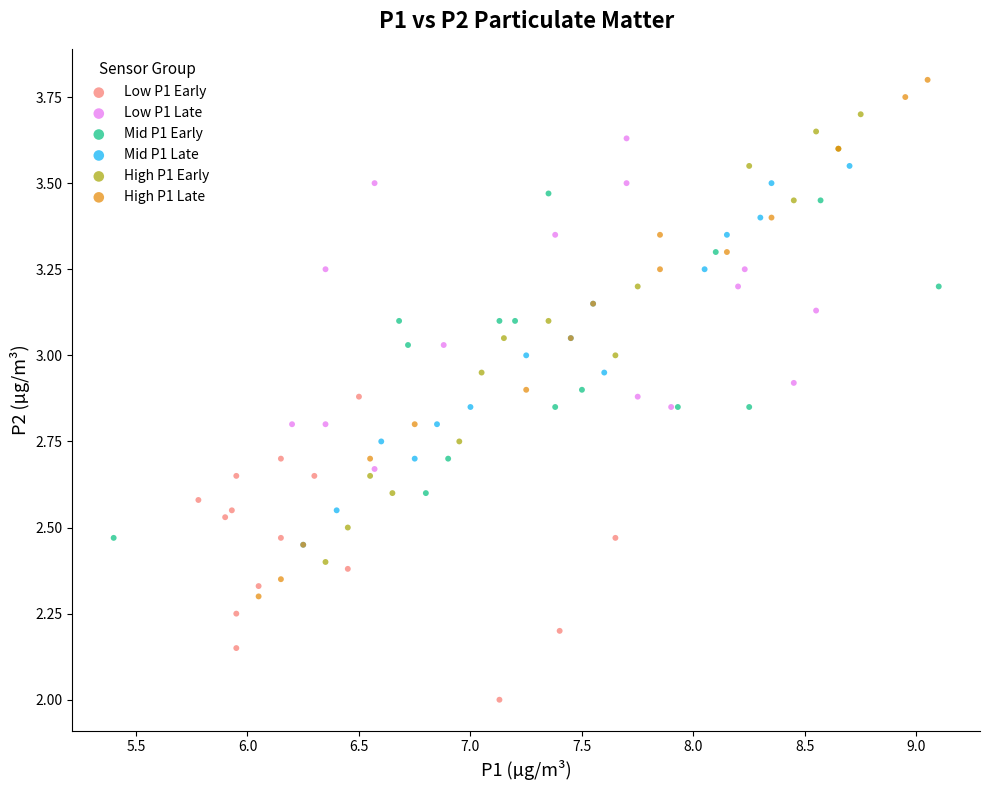

Which series reaches the minimum Y coordinate?

Low P1 Early